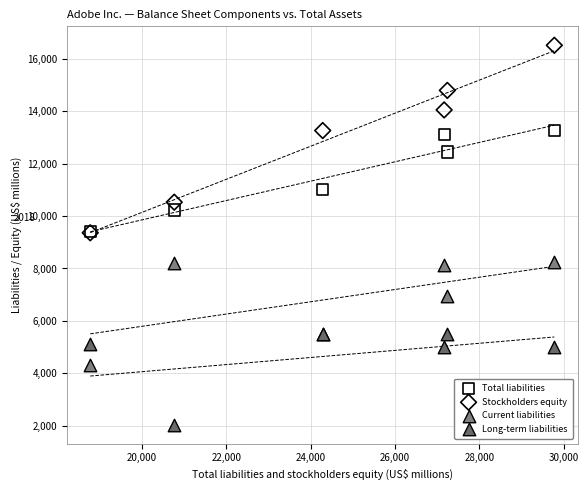

In the Long-term liabilities series, what Y value is closest to 3776?

4986